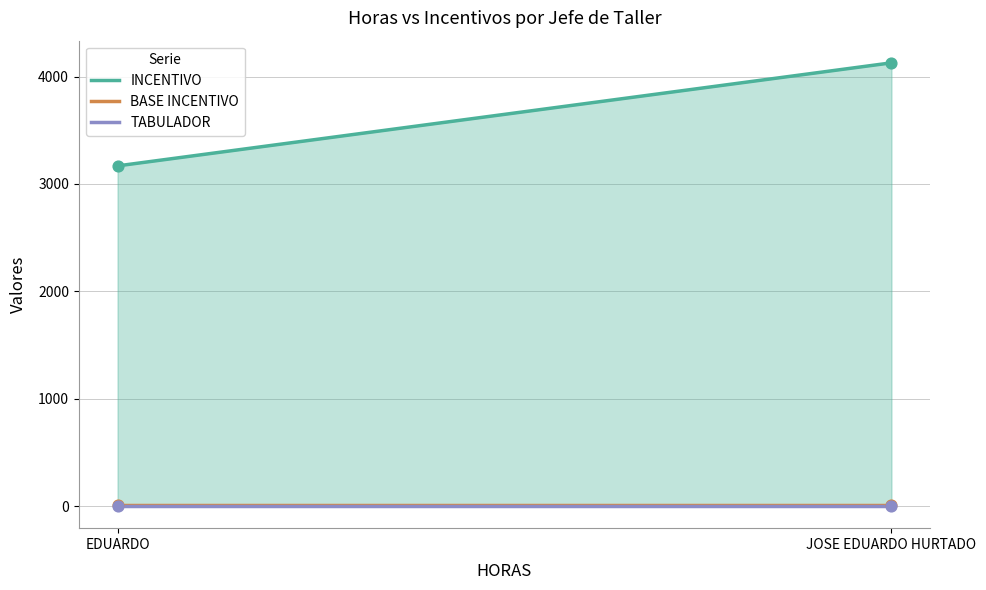

Which series reaches the maximum Y coordinate?

INCENTIVO